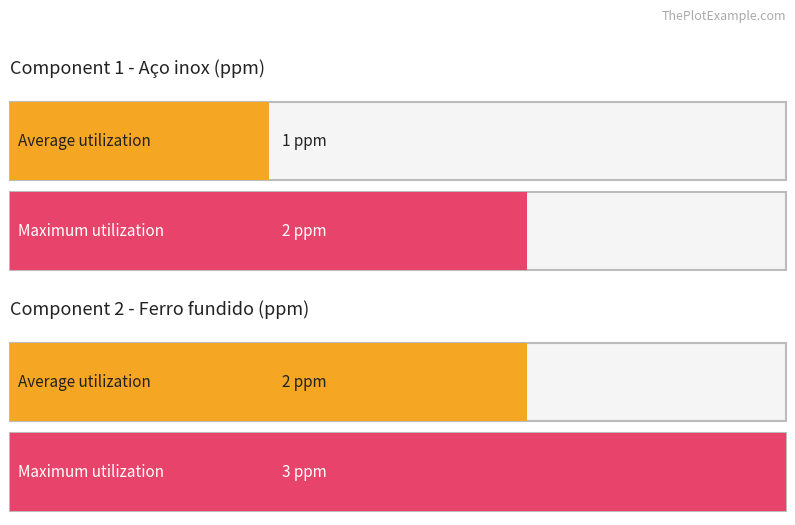

What is the total value across all series at Ferro fundido?

5